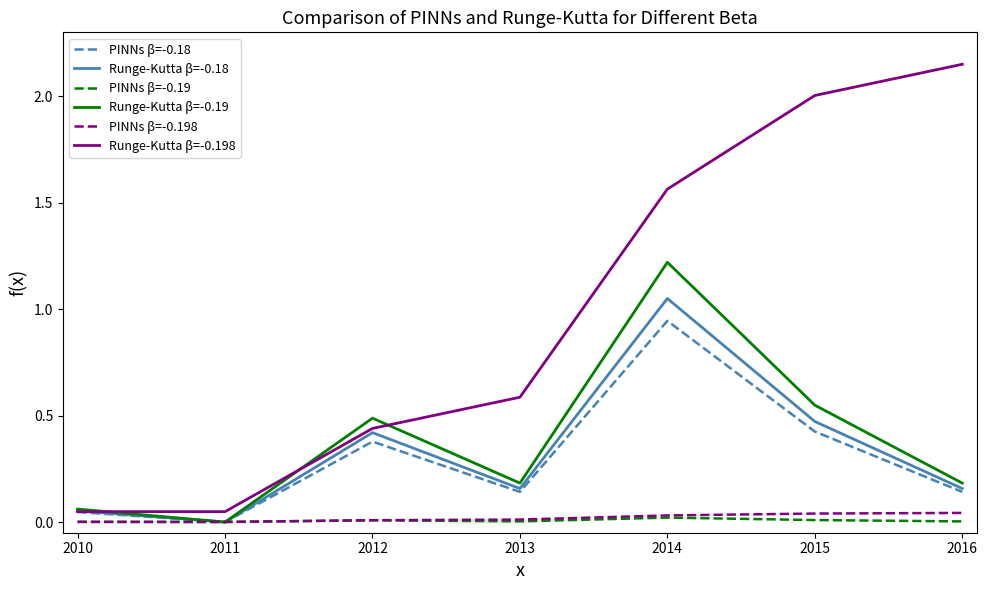

The PINNs β=-0.19 series shows 0.0 at 2013. True or false?

True